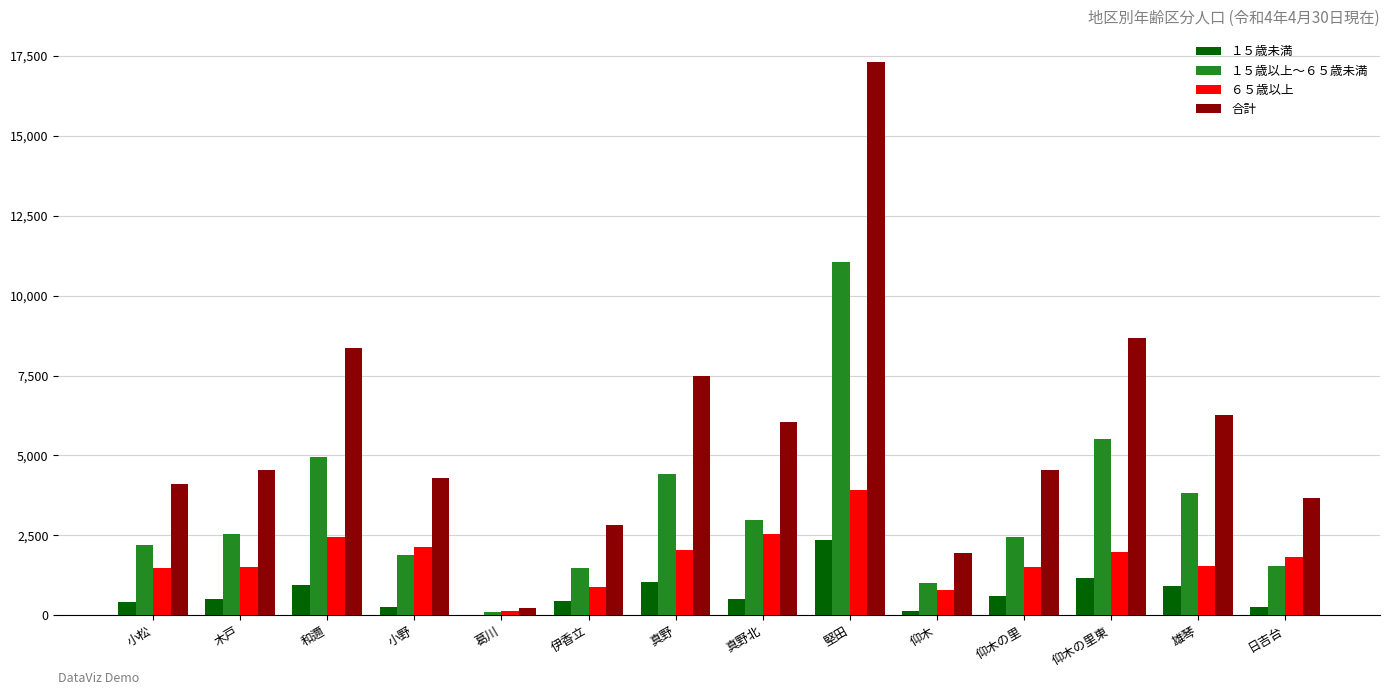

What is the total value across all series at 仰木の里東?

17324